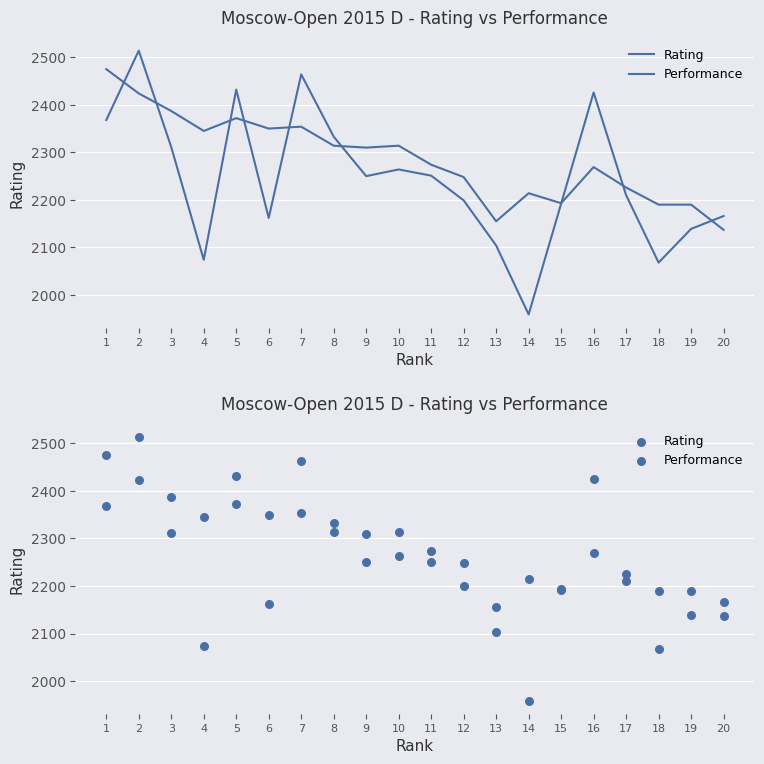

What are all the series names shown in the legend?

Rating, Performance